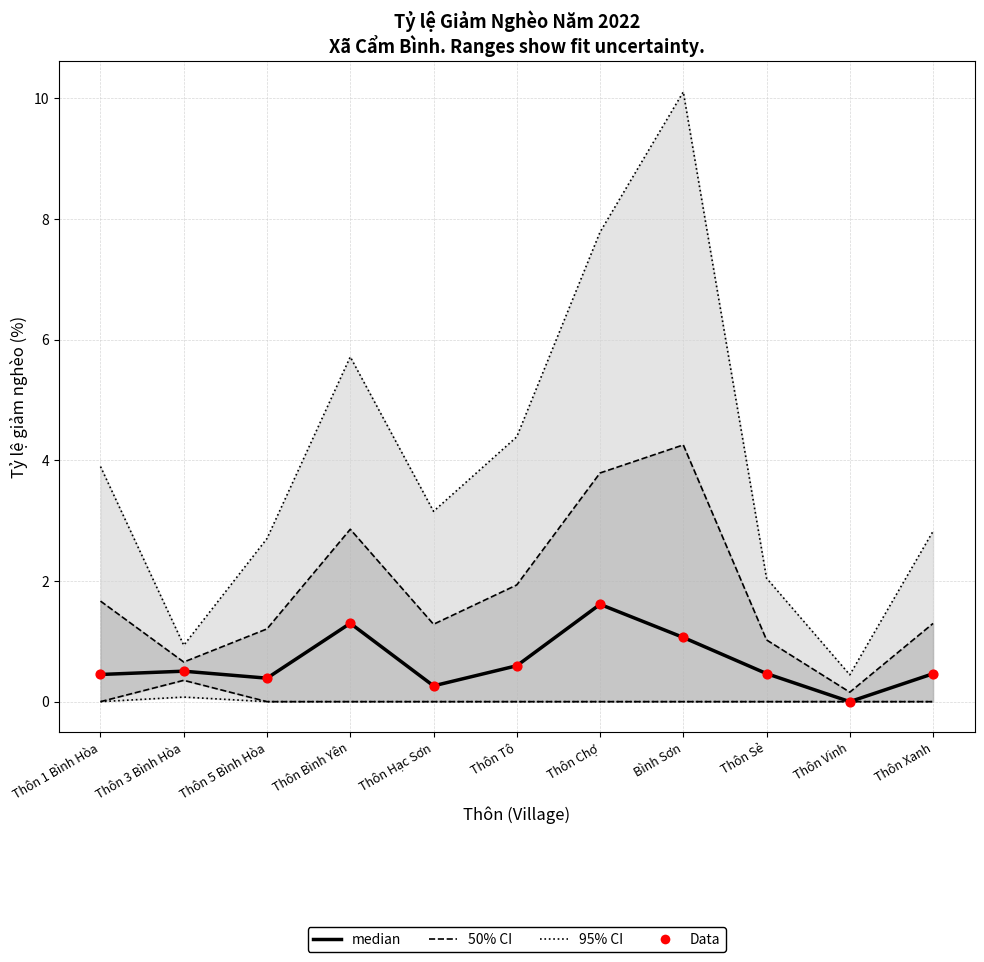

Which series contains the lowest Y value?

median